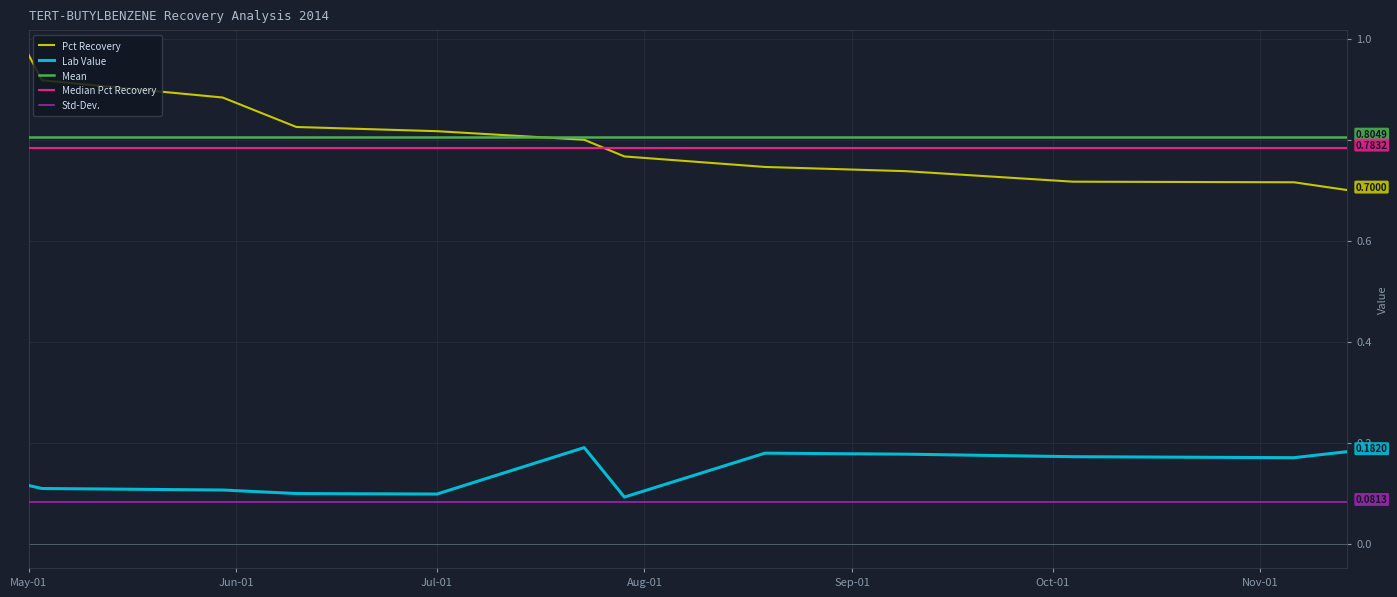

True or false: Mean and Lab Value cross at least once.

False